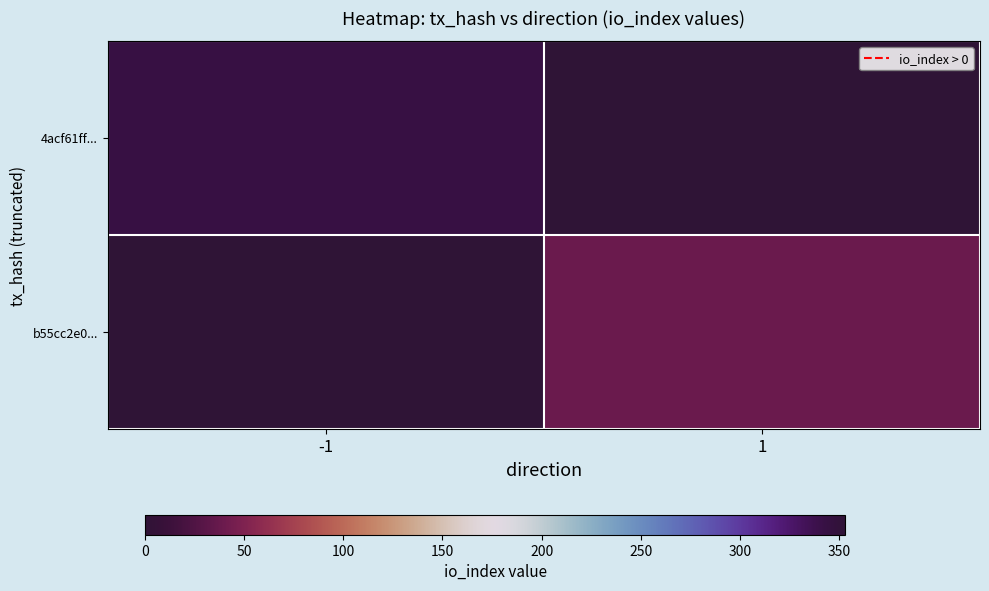

Rank the series by their maximum value, from lowest to highest.

b55cc2e0..., 4acf61ff...